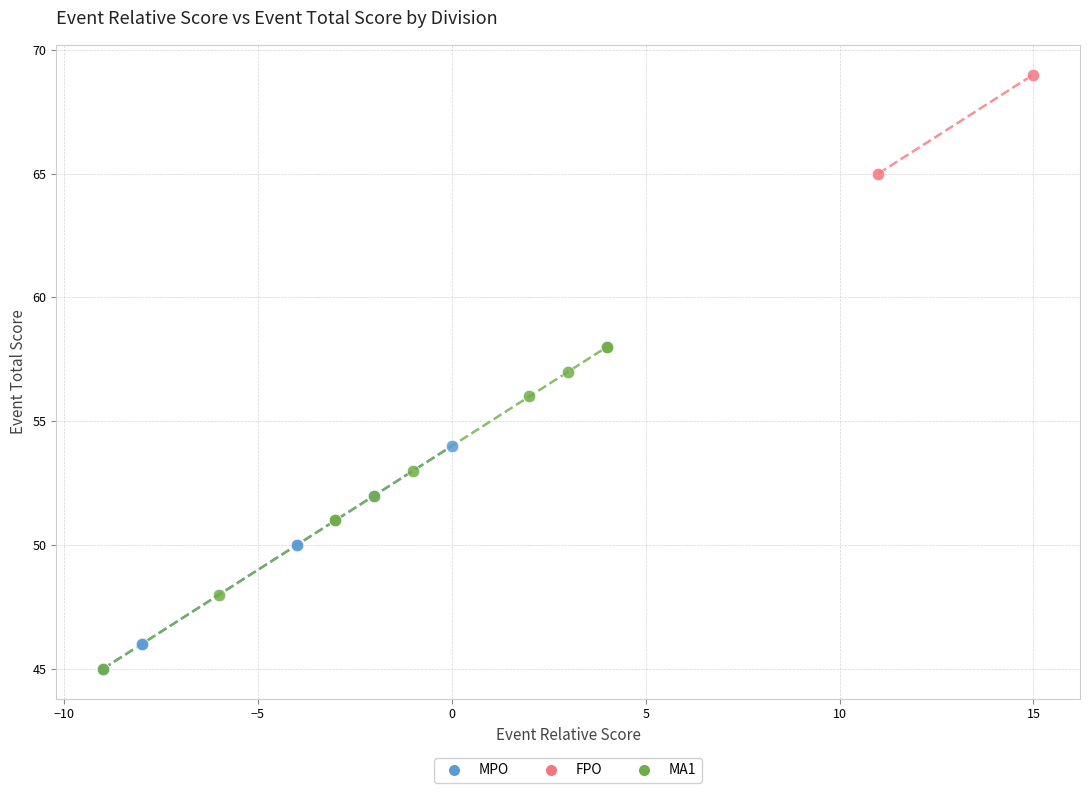

Which series contains the highest Y value?

FPO